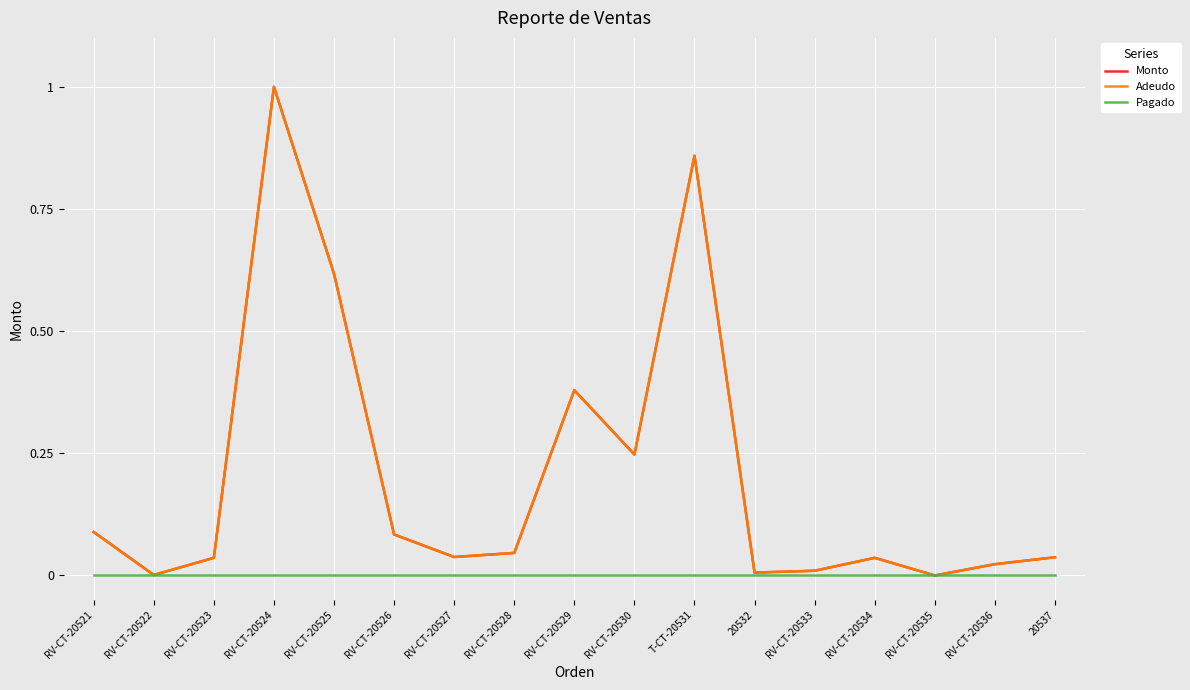

Reading left to right, transcribe all the data shown in this chart.

Monto: RV-CT-20521=0.1	RV-CT-20522=0.0	RV-CT-20523=0.0	RV-CT-20524=1.0	RV-CT-20525=0.6	RV-CT-20526=0.1	RV-CT-20527=0.0	RV-CT-20528=0.0	RV-CT-20529=0.4	RV-CT-20530=0.2	T-CT-20531=0.9	20532=0.0	RV-CT-20533=0.0	RV-CT-20534=0.0	RV-CT-20535=0.0	RV-CT-20536=0.0	20537=0.0
Adeudo: RV-CT-20521=0.1	RV-CT-20522=0.0	RV-CT-20523=0.0	RV-CT-20524=1.0	RV-CT-20525=0.6	RV-CT-20526=0.1	RV-CT-20527=0.0	RV-CT-20528=0.0	RV-CT-20529=0.4	RV-CT-20530=0.2	T-CT-20531=0.9	20532=0.0	RV-CT-20533=0.0	RV-CT-20534=0.0	RV-CT-20535=0.0	RV-CT-20536=0.0	20537=0.0
Pagado: RV-CT-20521=0.0	RV-CT-20522=0.0	RV-CT-20523=0.0	RV-CT-20524=0.0	RV-CT-20525=0.0	RV-CT-20526=0.0	RV-CT-20527=0.0	RV-CT-20528=0.0	RV-CT-20529=0.0	RV-CT-20530=0.0	T-CT-20531=0.0	20532=0.0	RV-CT-20533=0.0	RV-CT-20534=0.0	RV-CT-20535=0.0	RV-CT-20536=0.0	20537=0.0